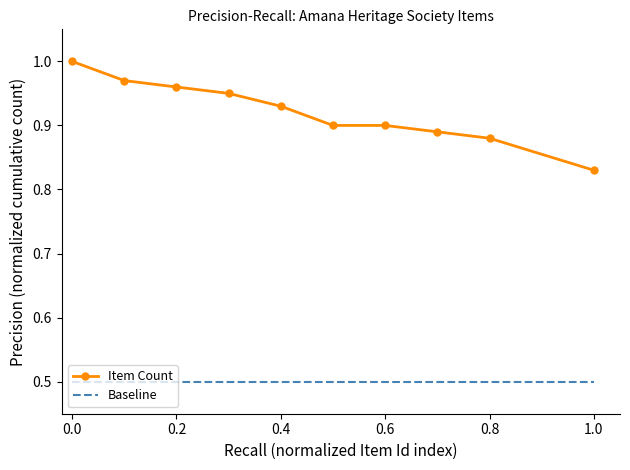

Rank the series by their average value, from highest to lowest.

Item Count, Baseline